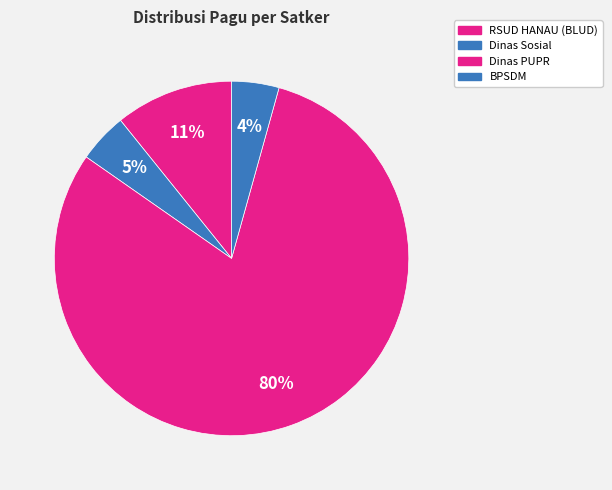

Does any single category account for the majority?

Yes